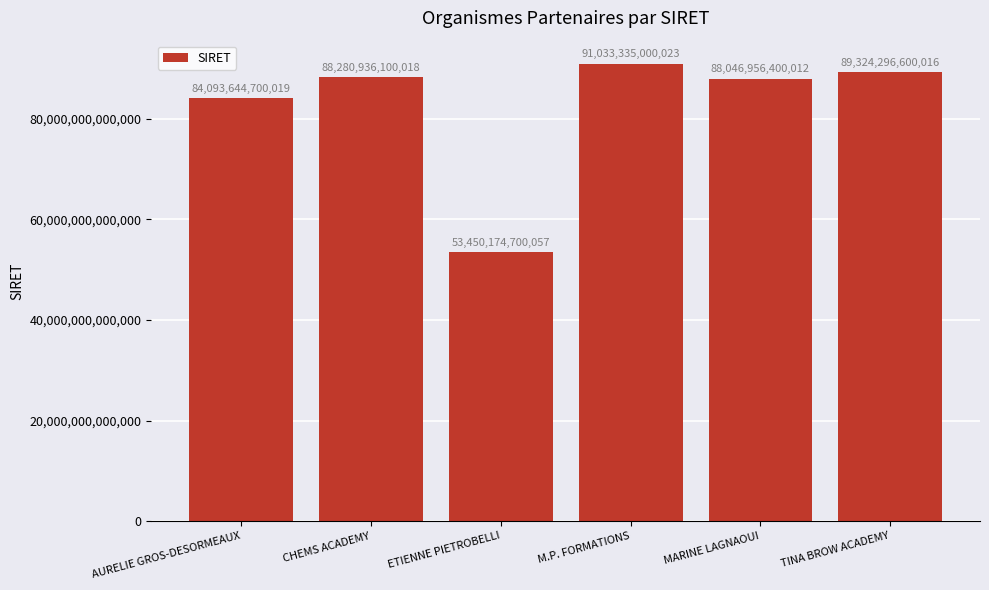

Rank the categories by value from highest to lowest.

M.P. FORMATIONS, TINA BROW ACADEMY, CHEMS ACADEMY, MARINE LAGNAOUI, AURELIE GROS-DESORMEAUX, ETIENNE PIETROBELLI